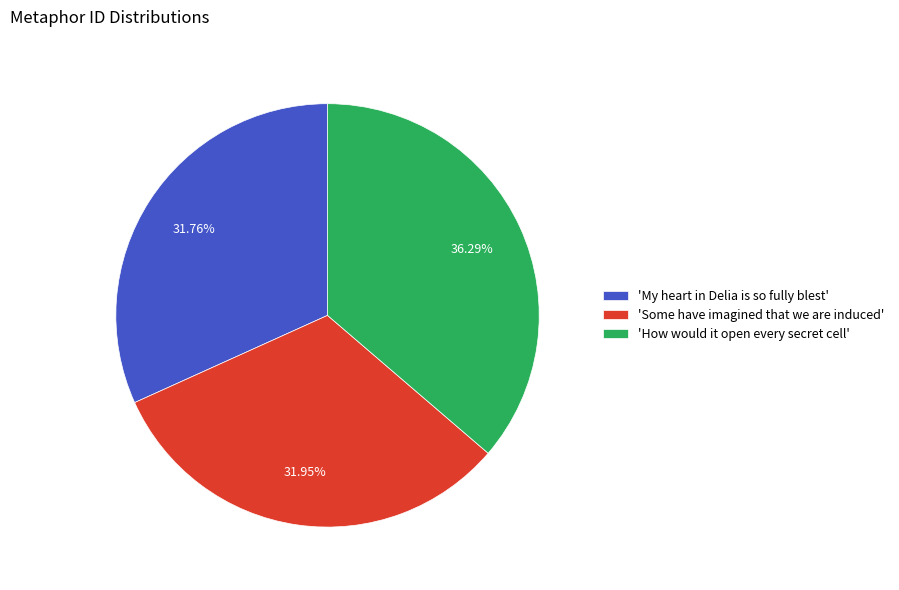

Is the sum of 'How would it open every secret cell' and 'Some have imagined that we are induced' greater than half?

Yes